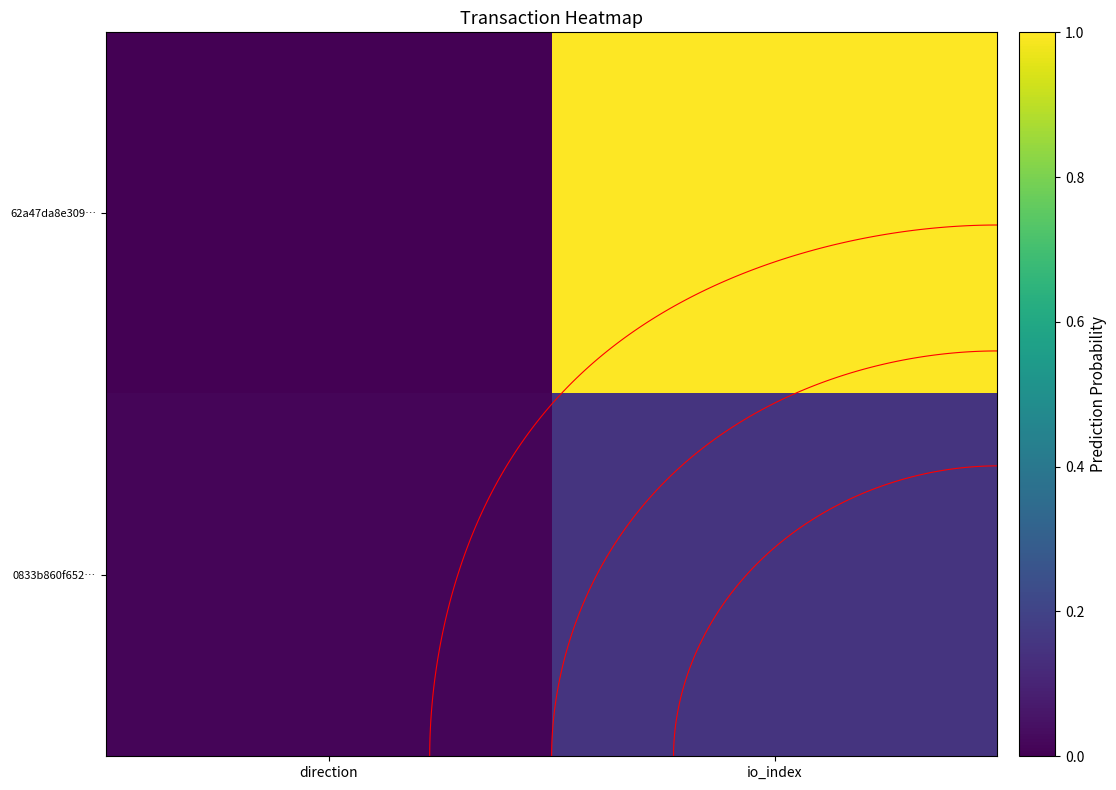

What is the difference between the maximum and minimum values in the 62a47da8e309… series?

1.0